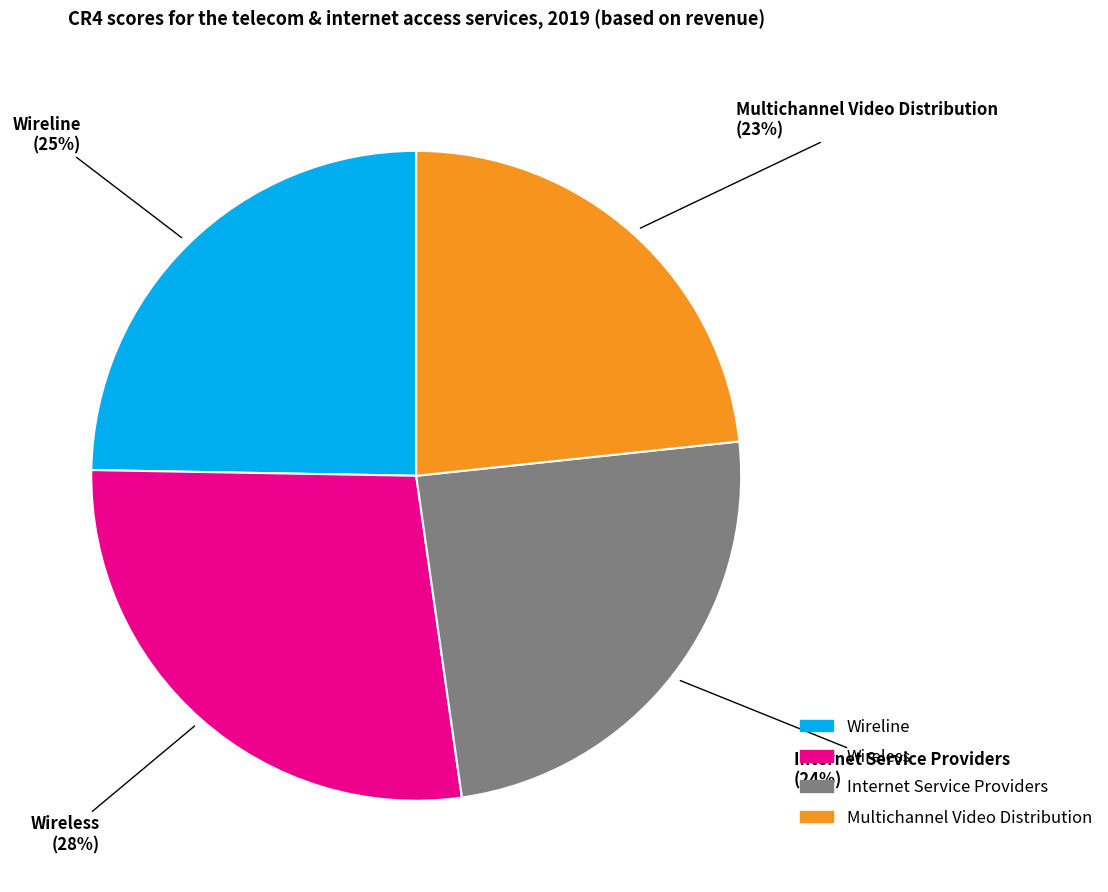

Which has a higher value, Wireline or Multichannel Video Distribution?

Wireline